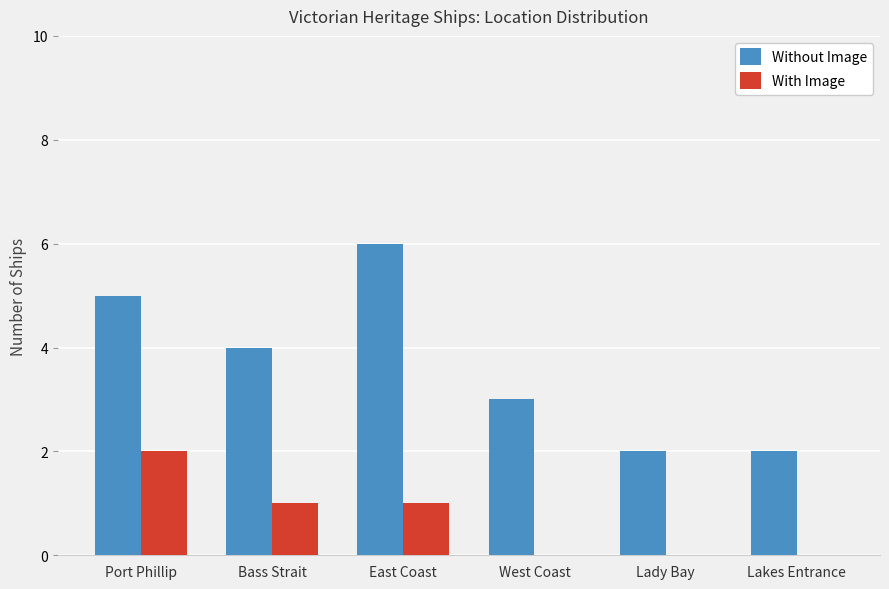

What is the greatest value displayed?

6